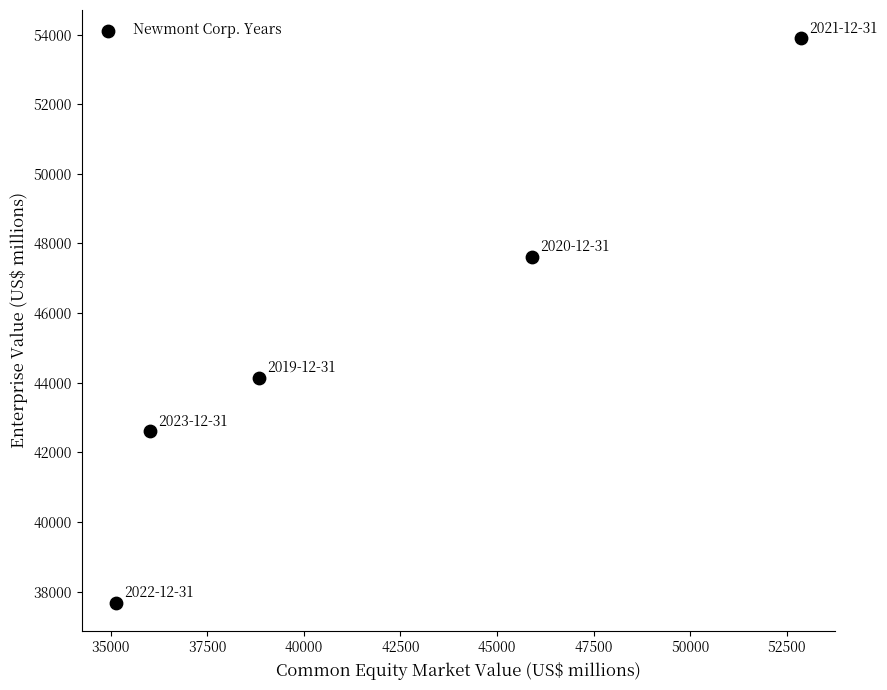

What is the average Y value?

45190